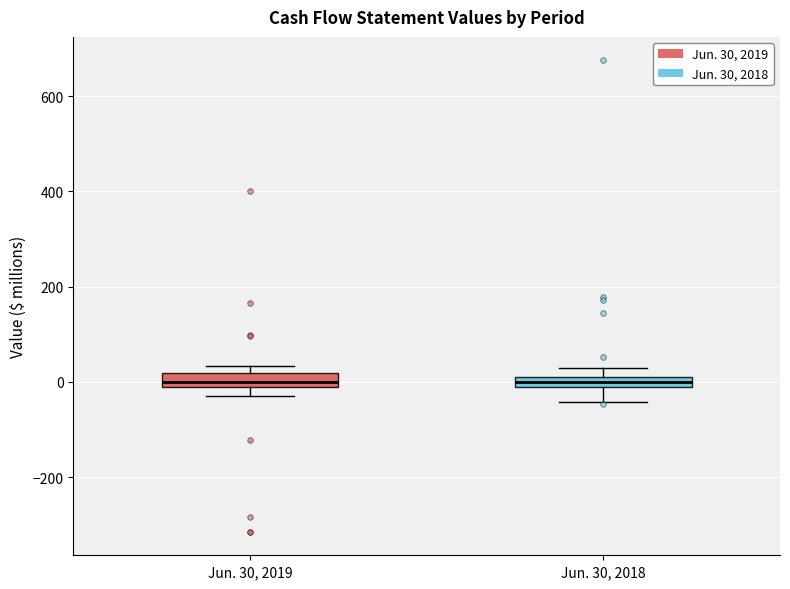

Where is the upper edge of the box for Jun. 30, 2019 on the y-axis? The values are not printed on the chart, so give them approximately, as read against the axis.

20